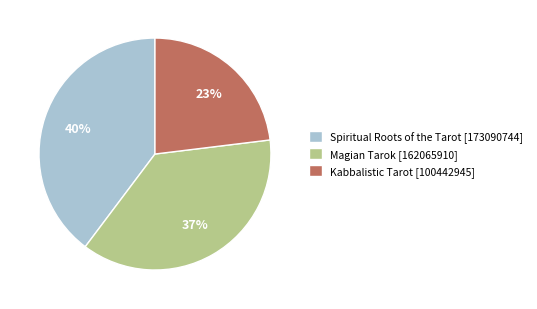

The Magian Tarok [162065910] slice represents 37% of the pie. True or false?

True